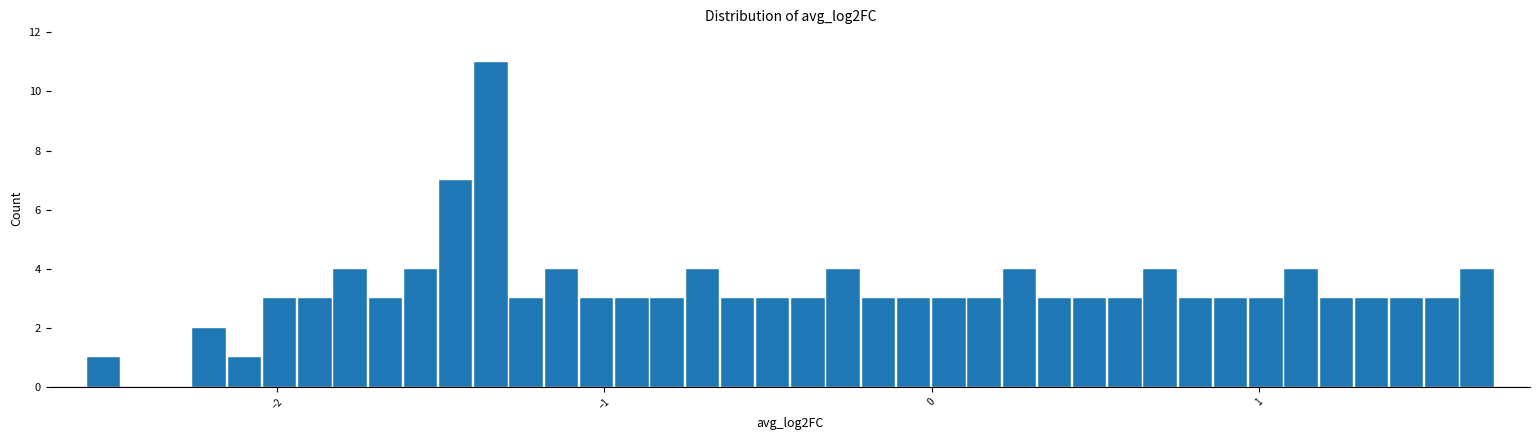

Around what value on the x-axis is the tallest bar? Give the approximate position of its centre, as read against the axis.

-1.3